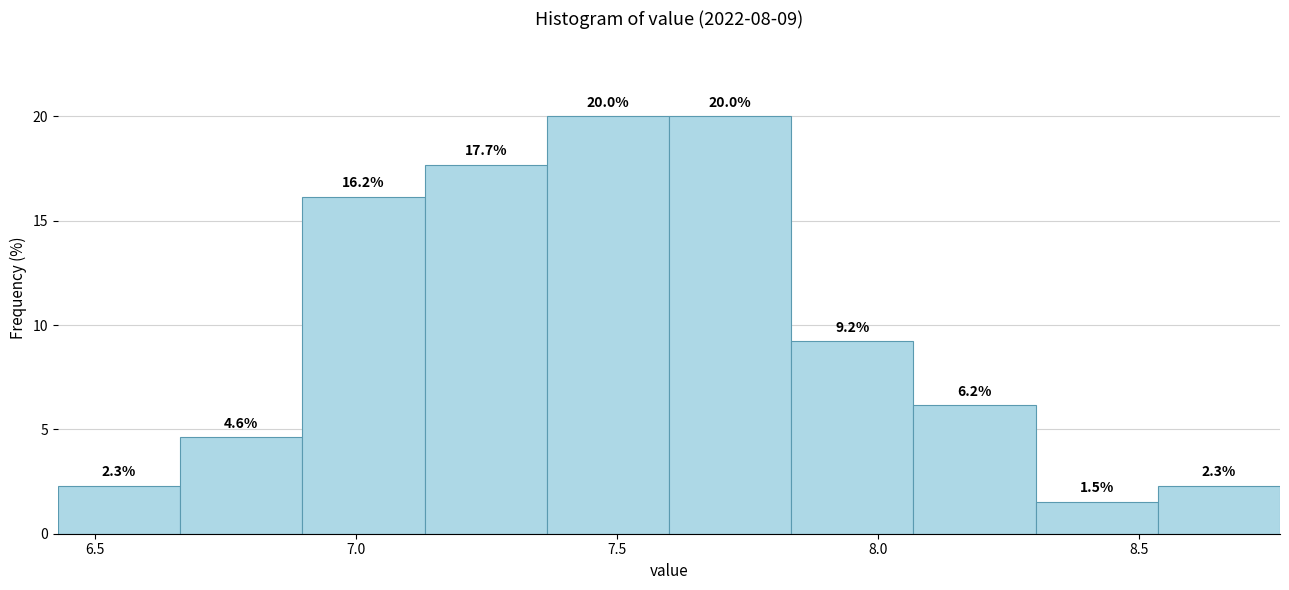

Reading left to right, transcribe this chart: for each bar, give the range it covers on the x-axis and its height. The bar edges are not printed on the chart, so give them approximately, as read against the axis.

6.45 to 6.65: 2.3
6.65 to 6.90: 4.6
6.90 to 7.15: 16.2
7.15 to 7.35: 17.7
7.35 to 7.60: 20.0
7.60 to 7.85: 20.0
7.85 to 8.05: 9.2
8.05 to 8.30: 6.2
8.30 to 8.55: 1.5
8.55 to 8.75: 2.3